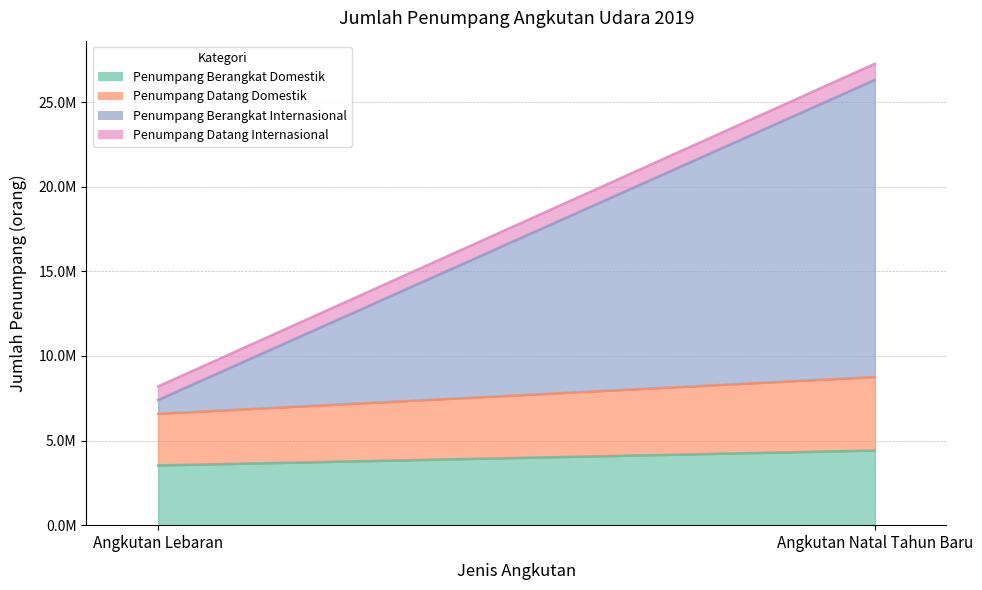

Reading left to right, extract all data points from this chart.

Penumpang Berangkat Domestik: Angkutan Lebaran=3529101	Angkutan Natal Tahun Baru=4410258
Penumpang Datang Domestik: Angkutan Lebaran=3052726	Angkutan Natal Tahun Baru=4345491
Penumpang Berangkat Internasional: Angkutan Lebaran=813571	Angkutan Natal Tahun Baru=17558399
Penumpang Datang Internasional: Angkutan Lebaran=804190	Angkutan Natal Tahun Baru=955474